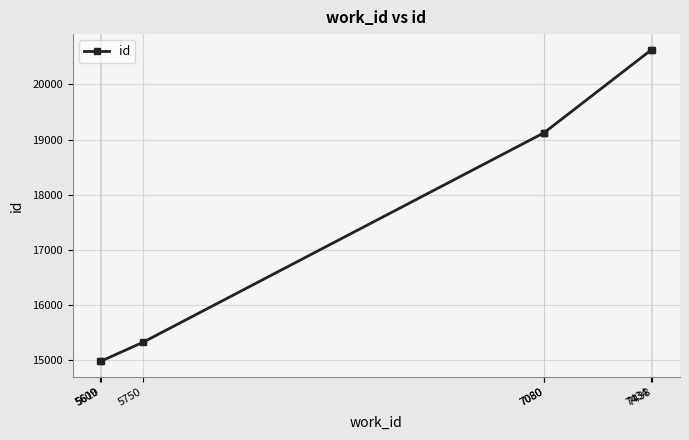

What is the maximum value shown in the chart?

20630